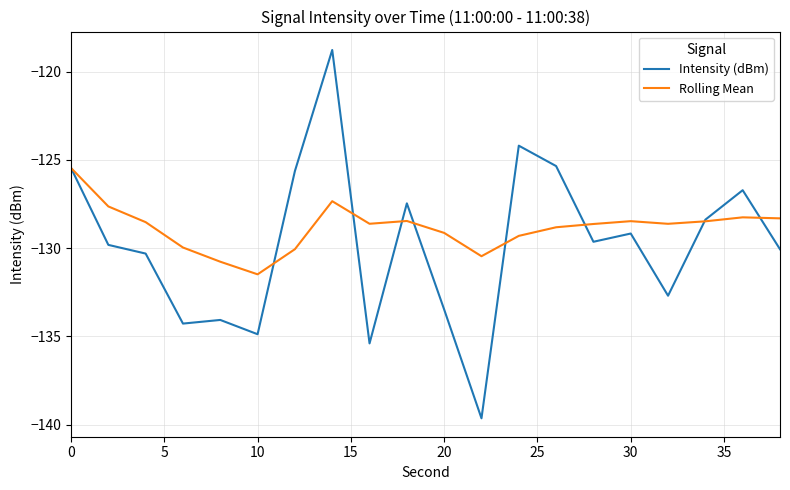

What is the highest value of the Rolling Mean series?

-125.5